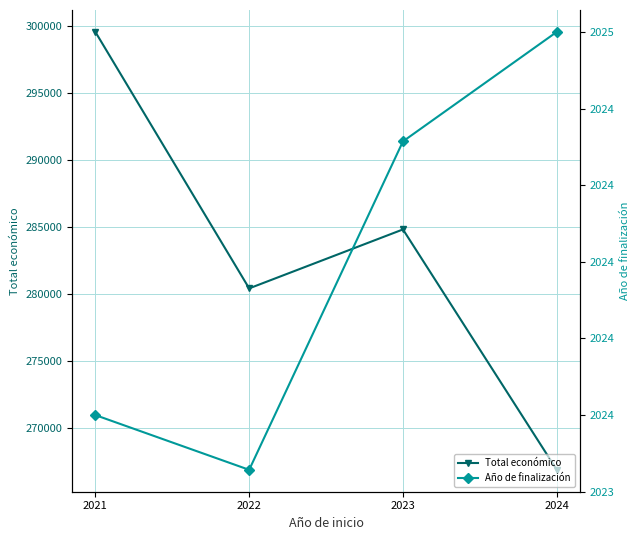

What is the difference between the highest and lowest values at 2023?

282783.9